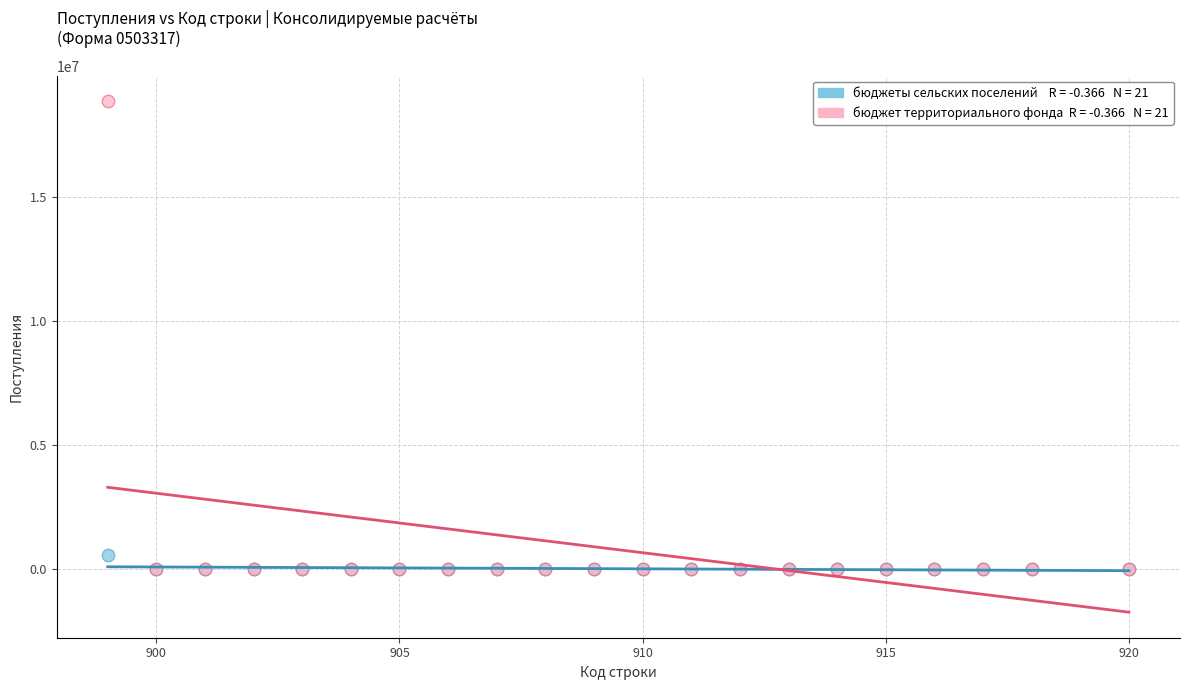

Across all series, what Y value is closest to 9424119?

585710.0